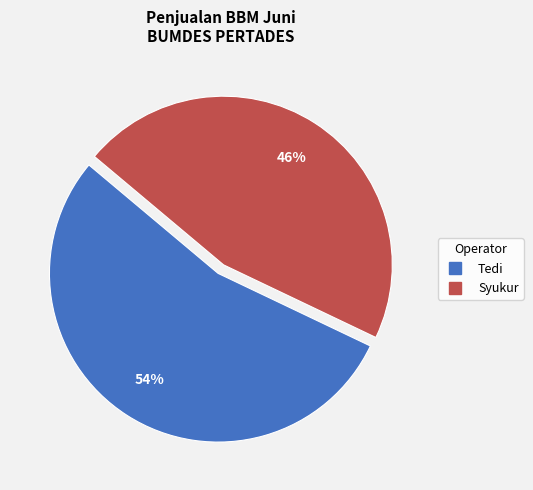

Which category has the biggest portion of the pie?

Tedi